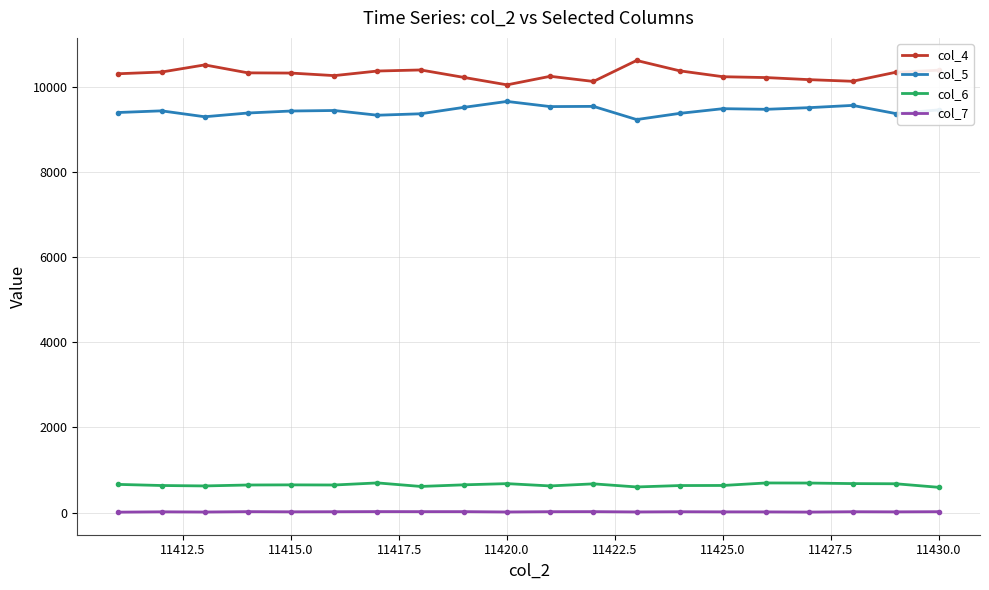

At how many categories does at least one series exceed 5072?

20